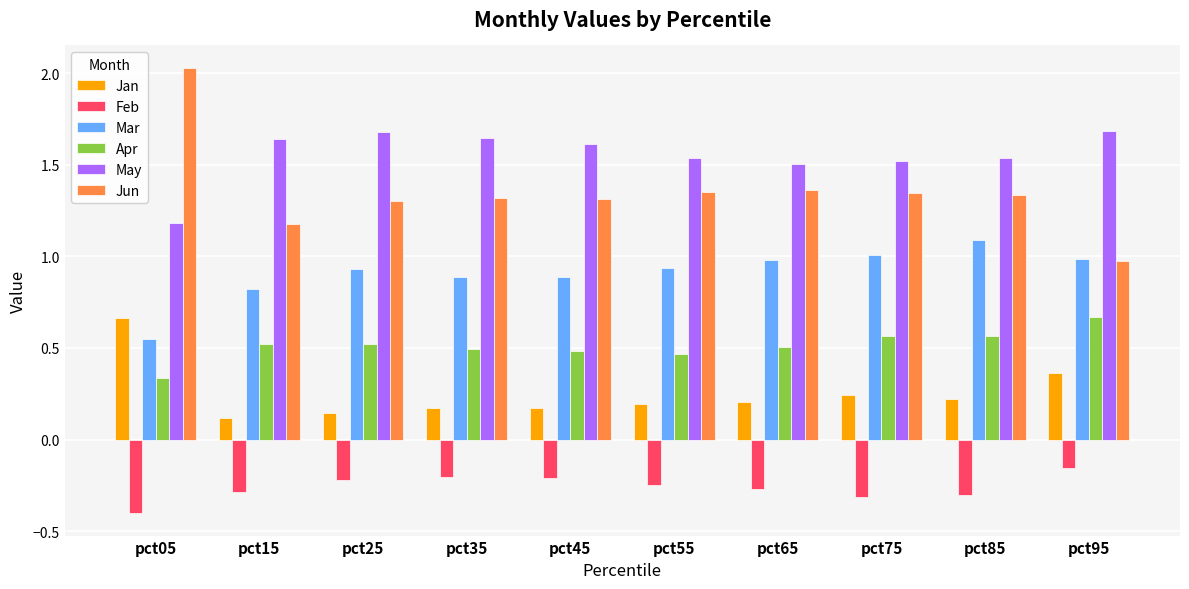

The value of Apr at pct65 is 0.9. True or false?

False